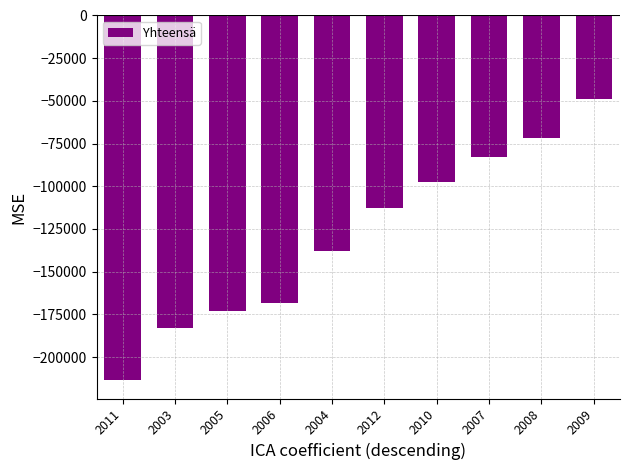

Does the chart contain stacked bars?

No